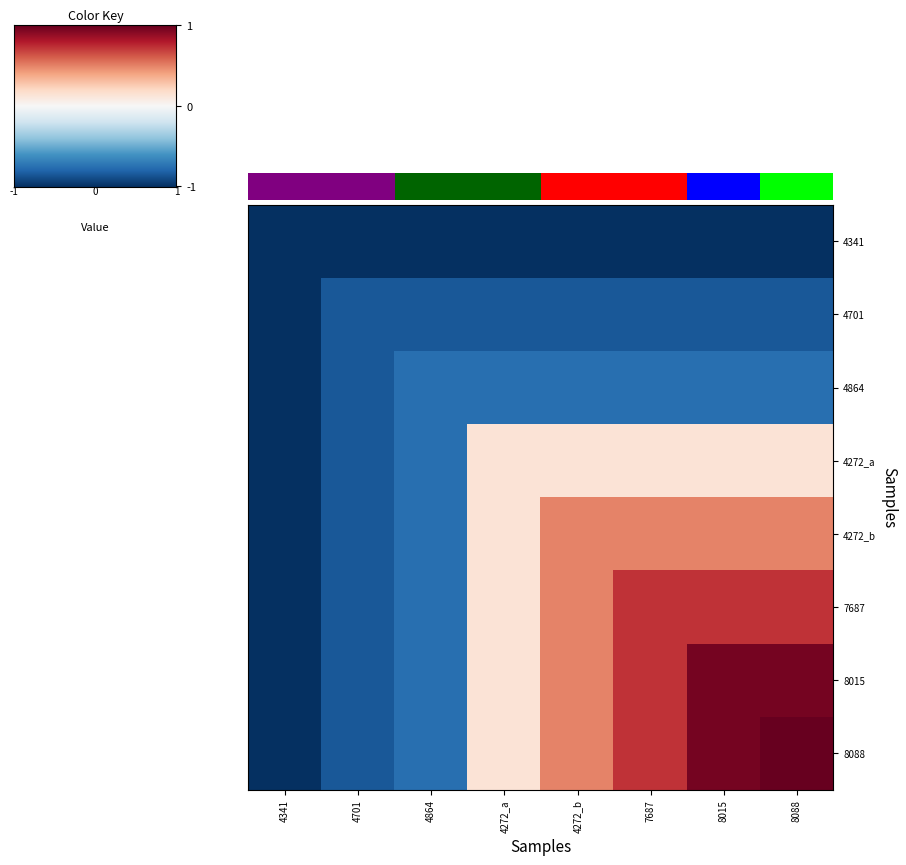

Which series changed the most between 4272_a and 8015?

8015